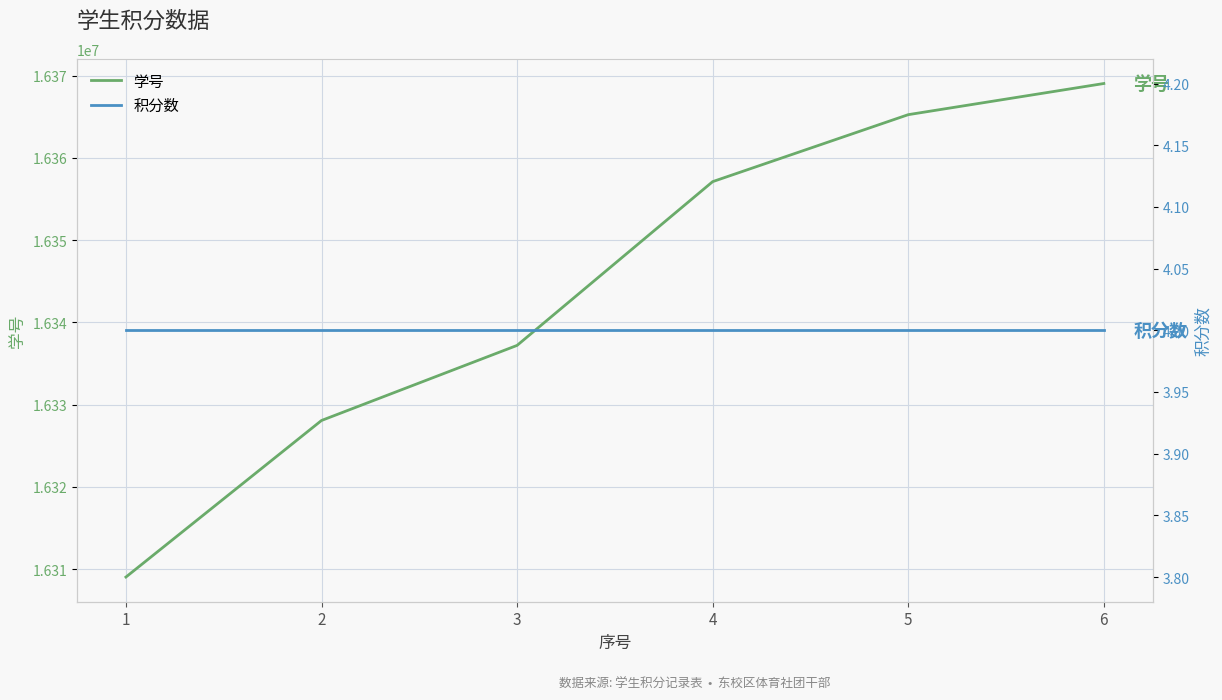

At which category does the chart reach its peak across all series?

6